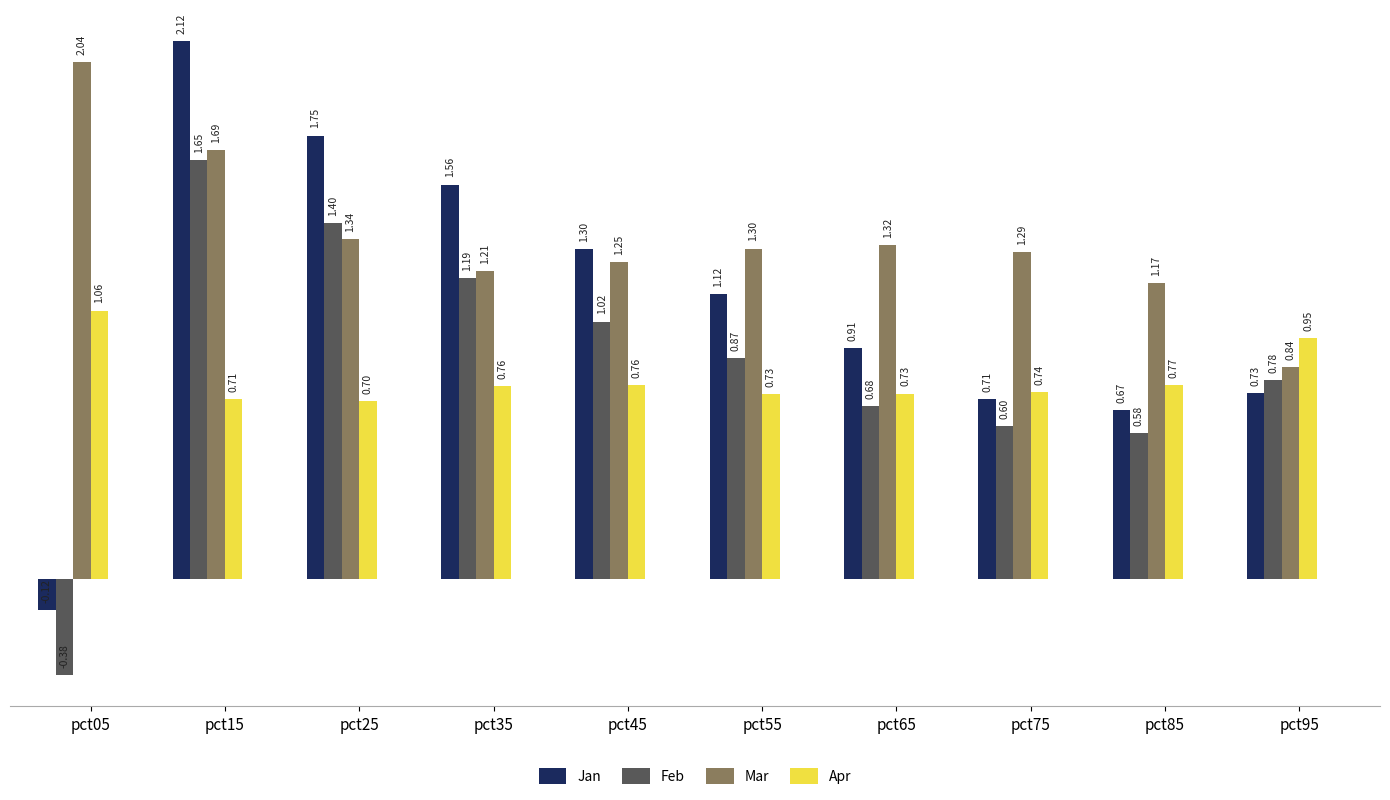

Which series has the widest spread of values?

Jan